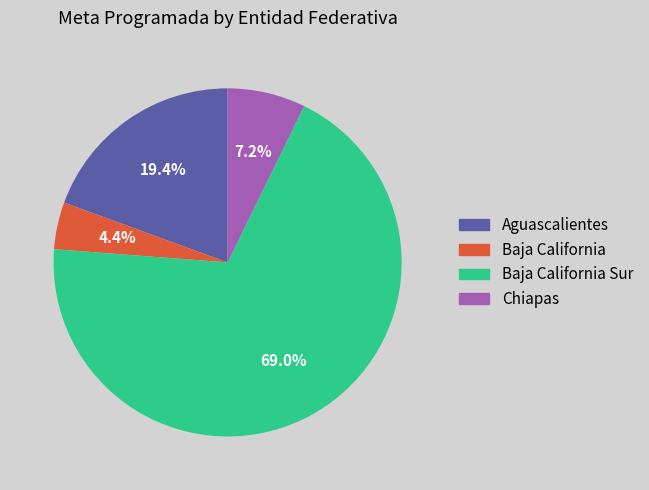

How many slices are in this pie chart?

4